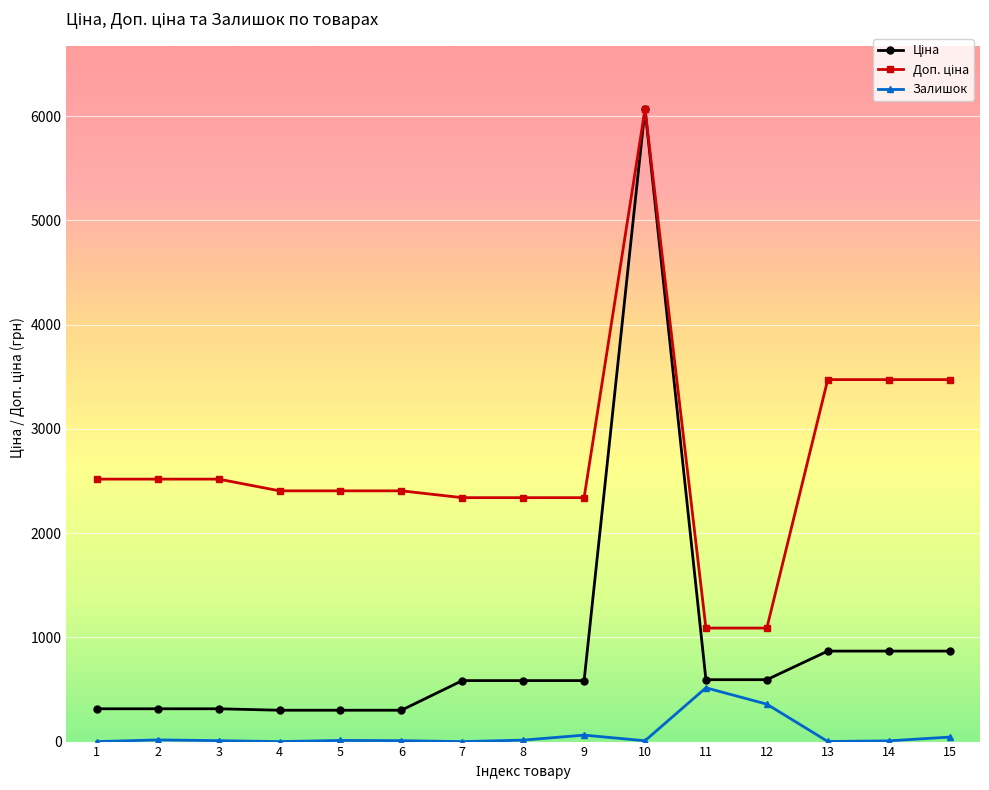

What is the difference between the highest and lowest values at 7?

2339.7